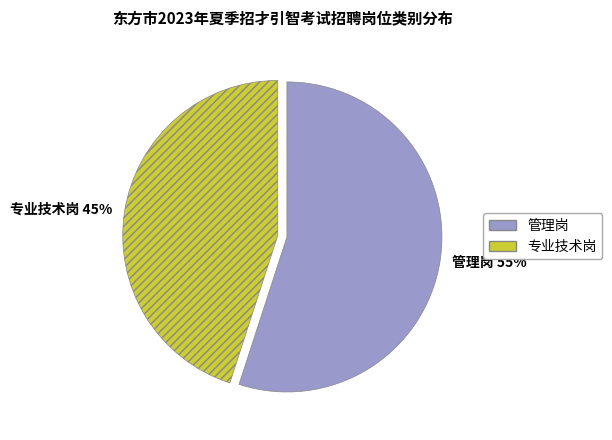

Which slice is the largest?

管理岗